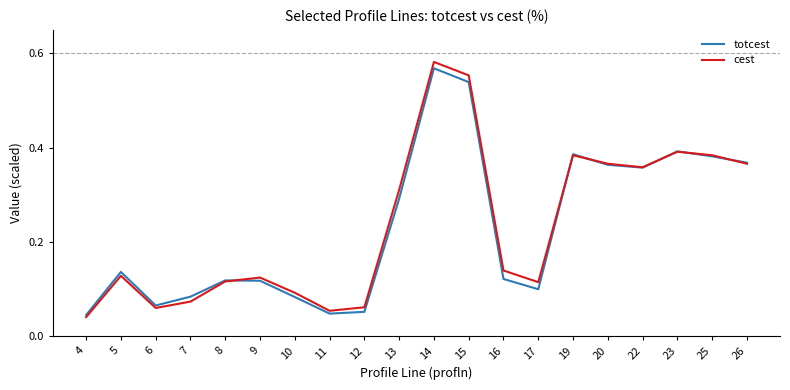

Is it true that totcest equals 0.1 at 10?

True